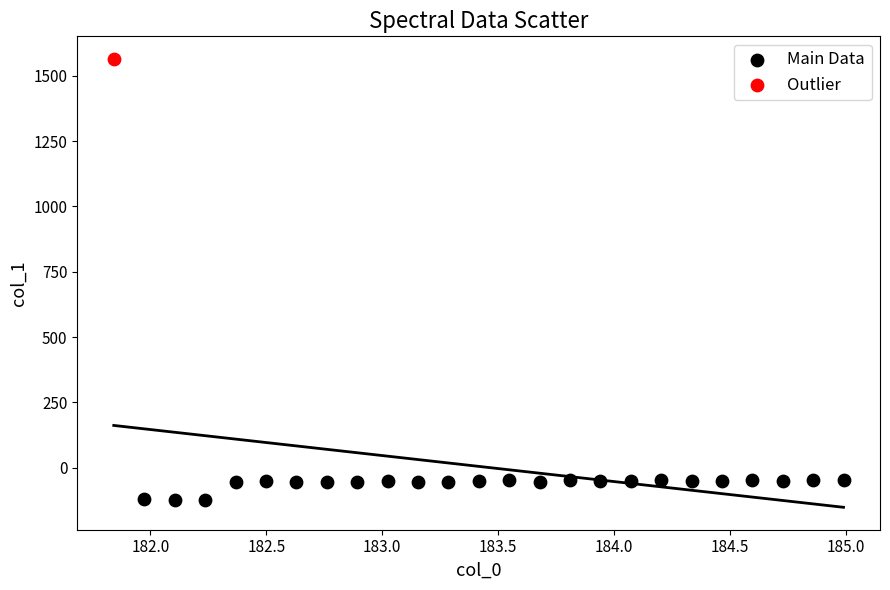

What are all the series names shown in the legend?

Main Data, Outlier